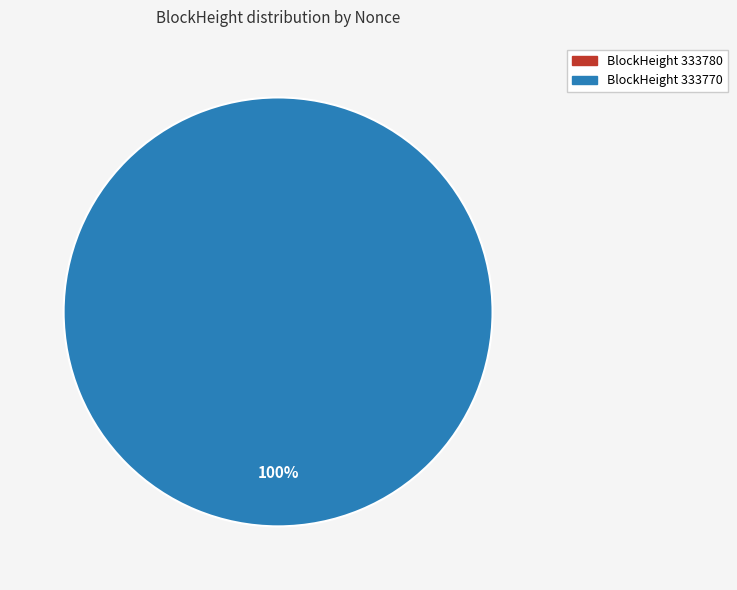

Combined, do 333780 and 333770 account for over 50%?

Yes